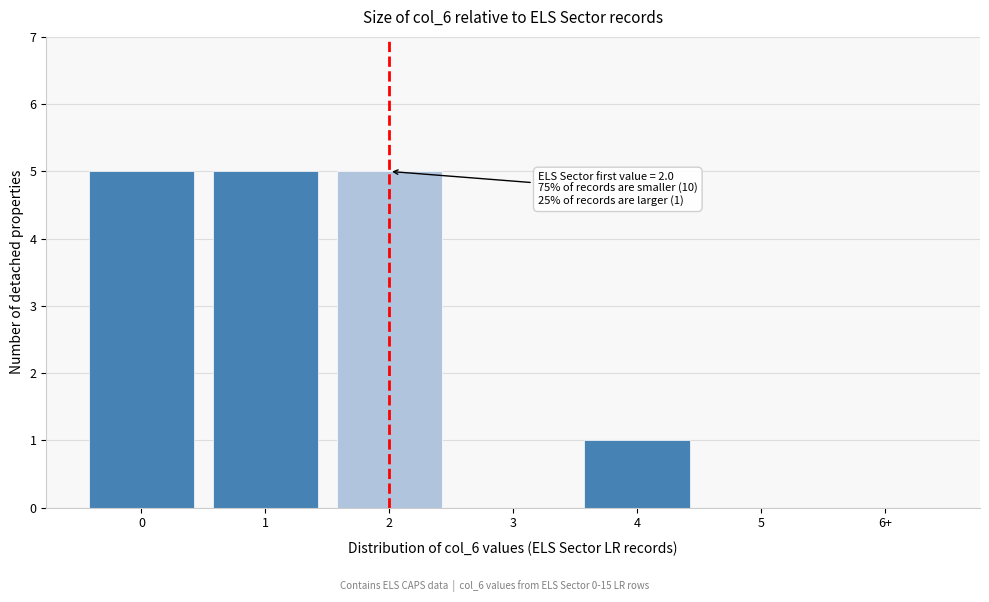

Reading right to left, list all the values displayed in this chart.

6+=0	5=0	4=1	3=0	2=5	1=5	0=5